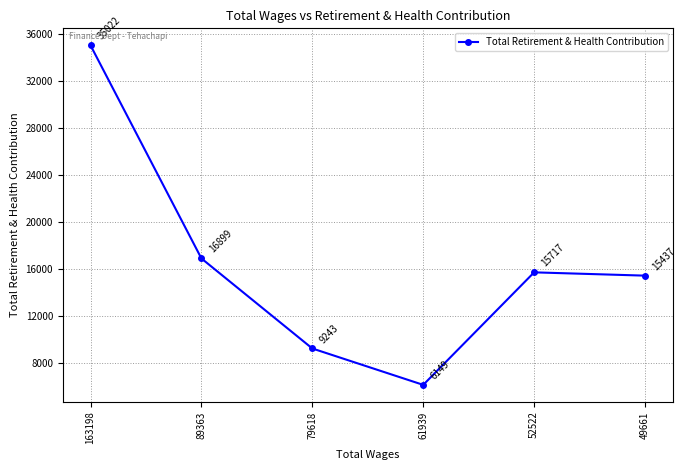

Where is the first local minimum?

61939